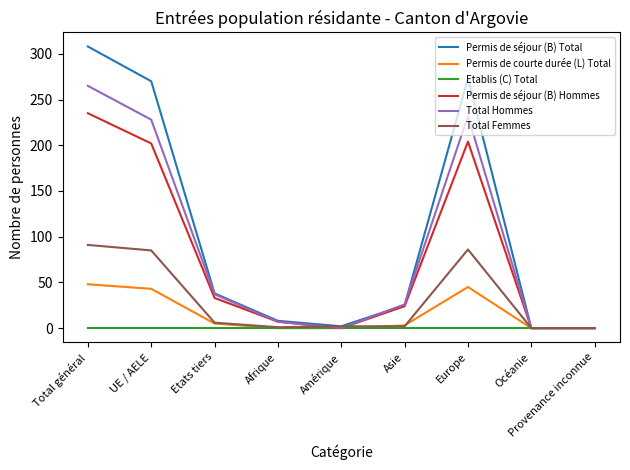

At which category does the chart reach its peak across all series?

Total général